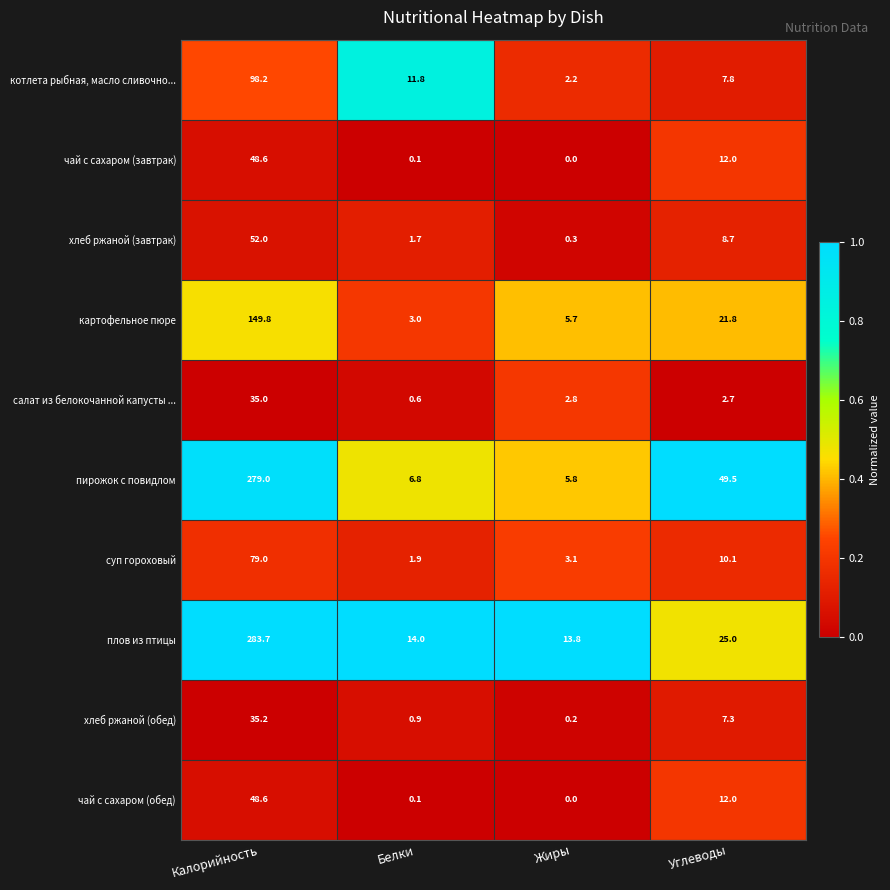

Which series changed the most between Калорийность and Белки?

пирожок с повидлом